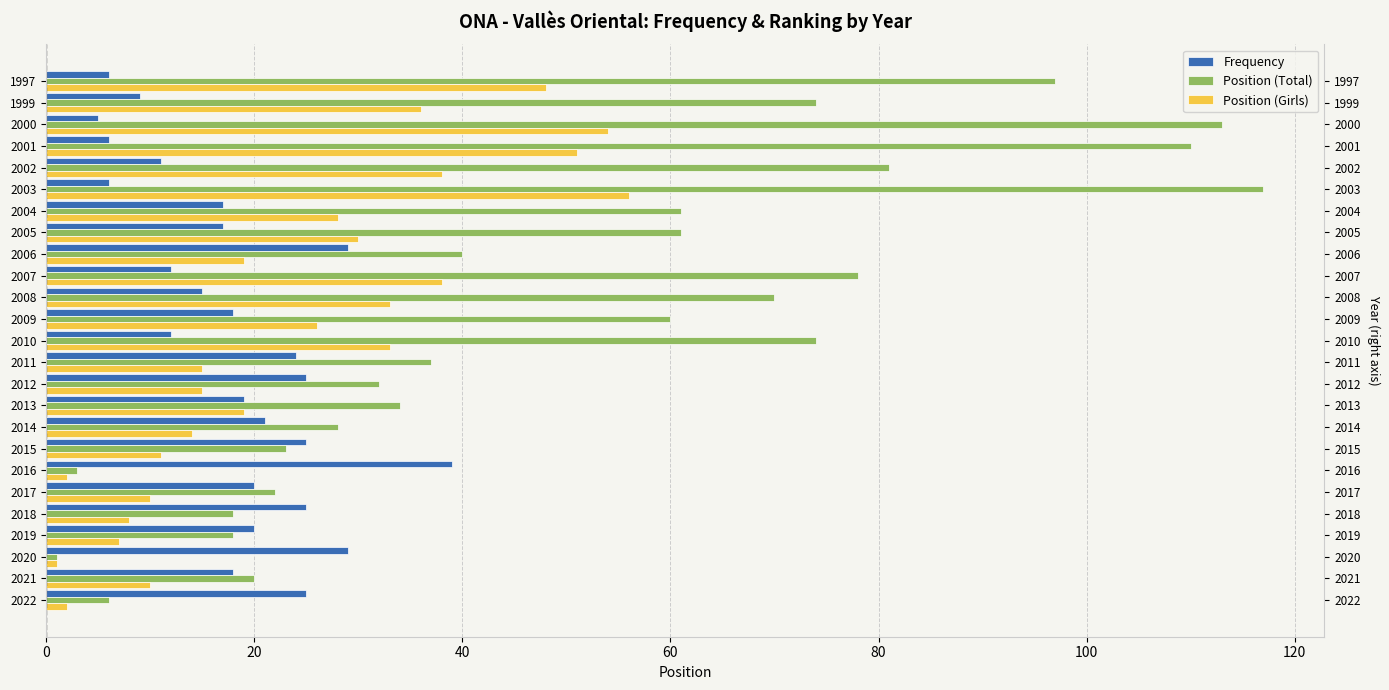

Is it true that Position (Girls) equals 5 at 11?

False